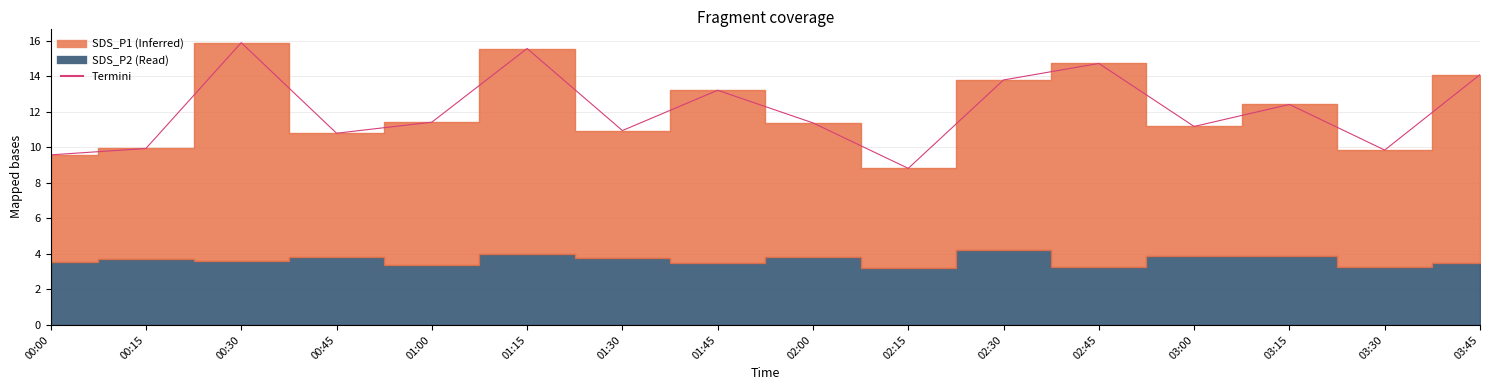

List the labels in order of value, smallest first.

02:15, 00:00, 03:30, 00:15, 00:45, 01:30, 03:00, 02:00, 01:00, 03:15, 01:45, 02:30, 03:45, 02:45, 01:15, 00:30